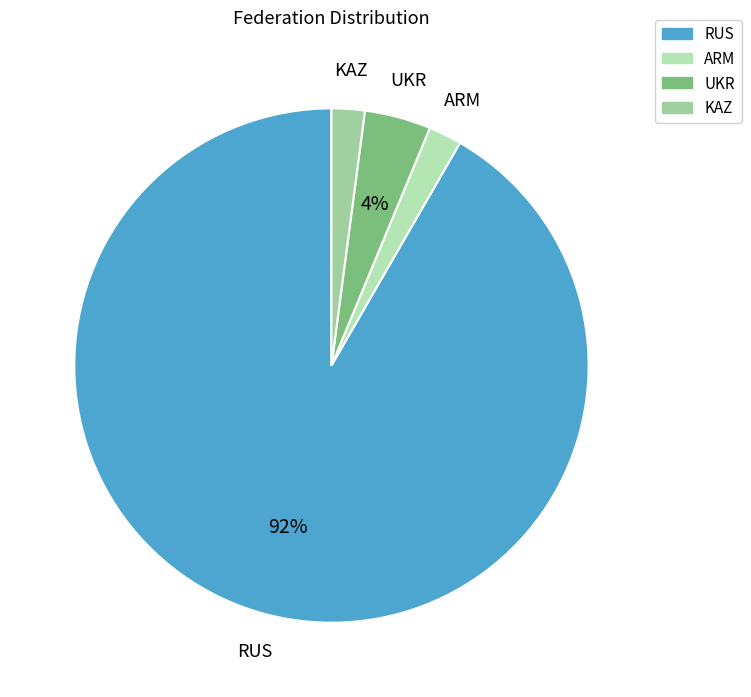

Which category has the biggest portion of the pie?

RUS